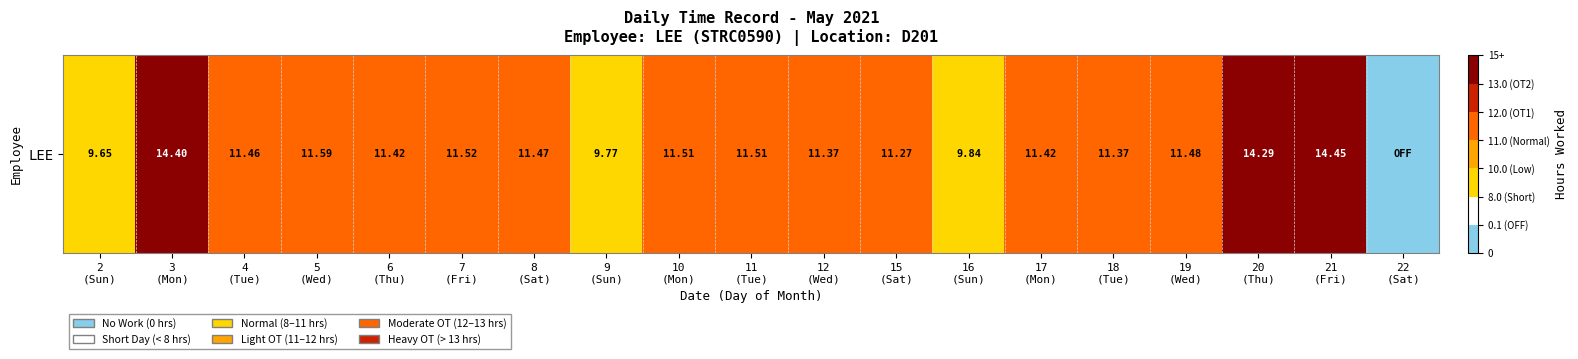

How many data points are less than 11?

4